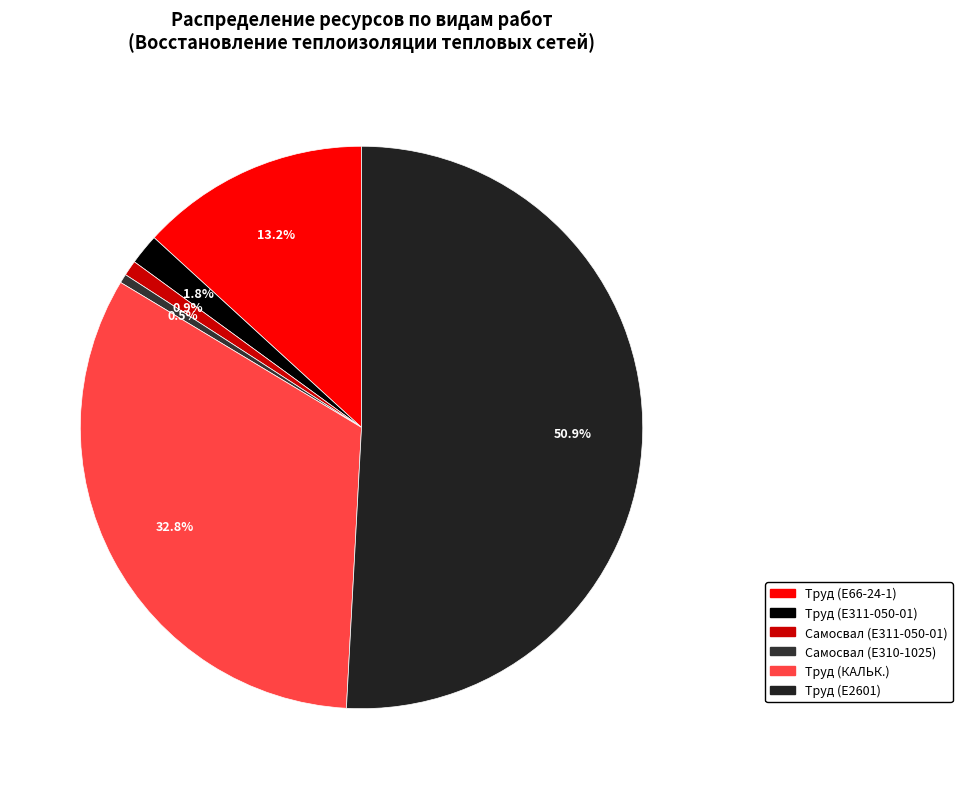

Count the number of slices in the pie.

6